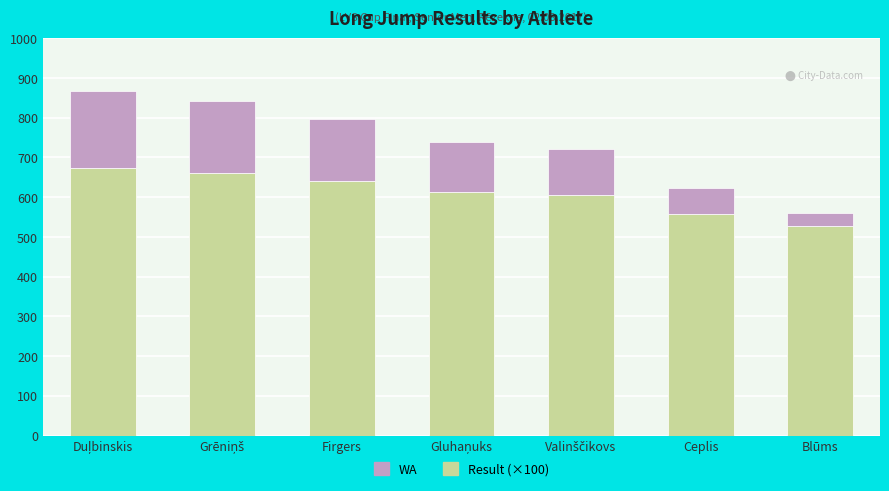

What is the total value across all series at Ceplis?

624